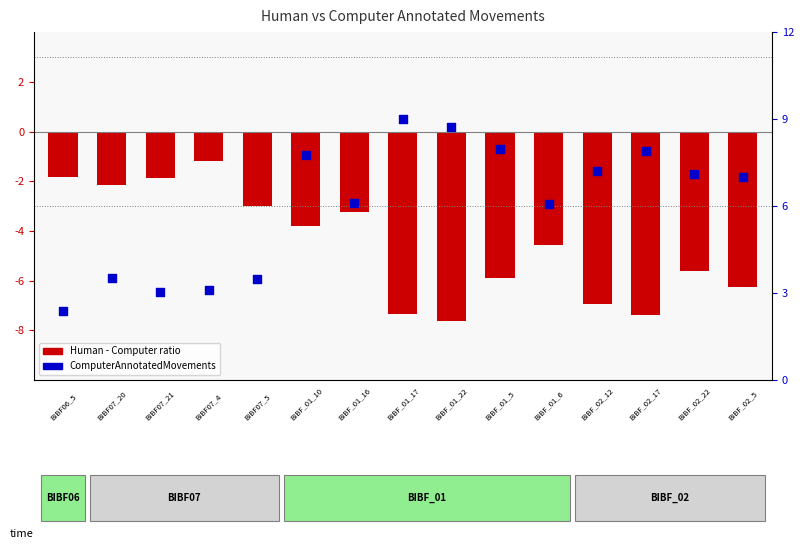

Between 4 and 10, which is larger?

10